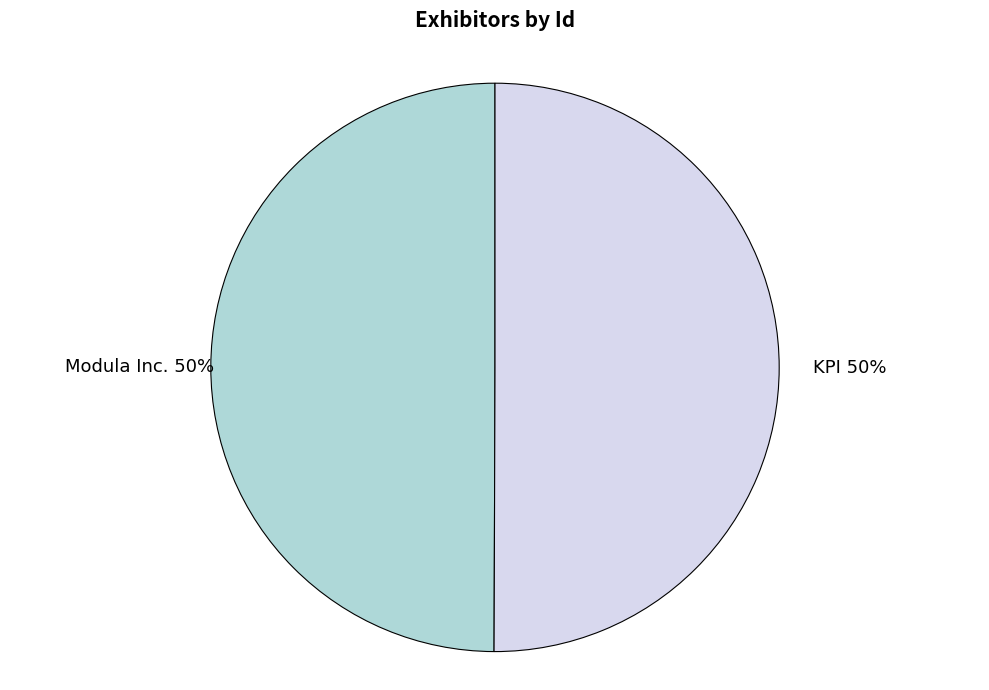

Combined, do KPI and Modula Inc. account for over 50%?

Yes